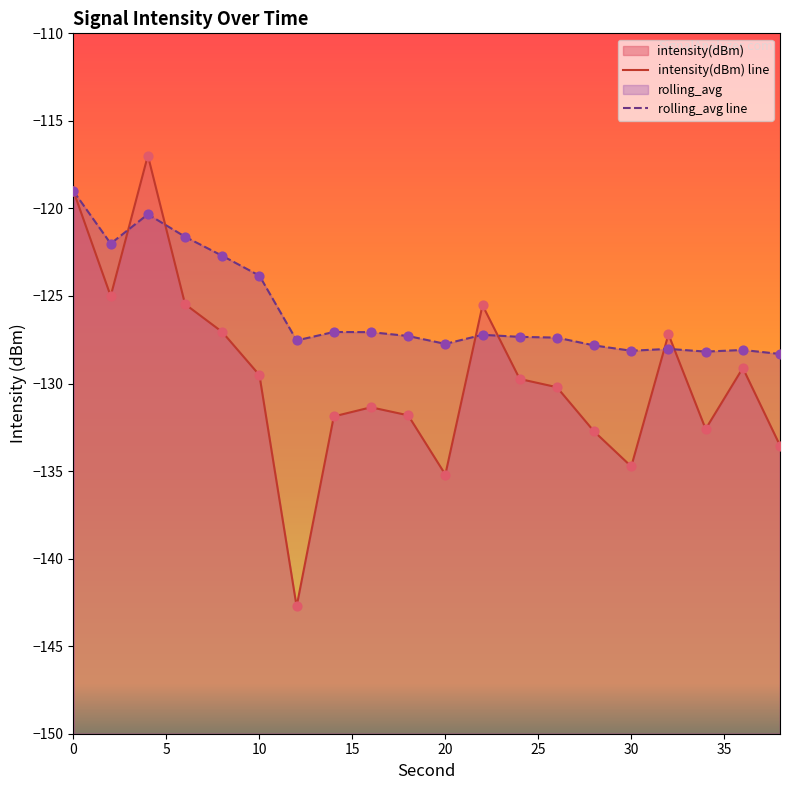

Which series reaches the minimum Y coordinate?

intensity(dBm) line